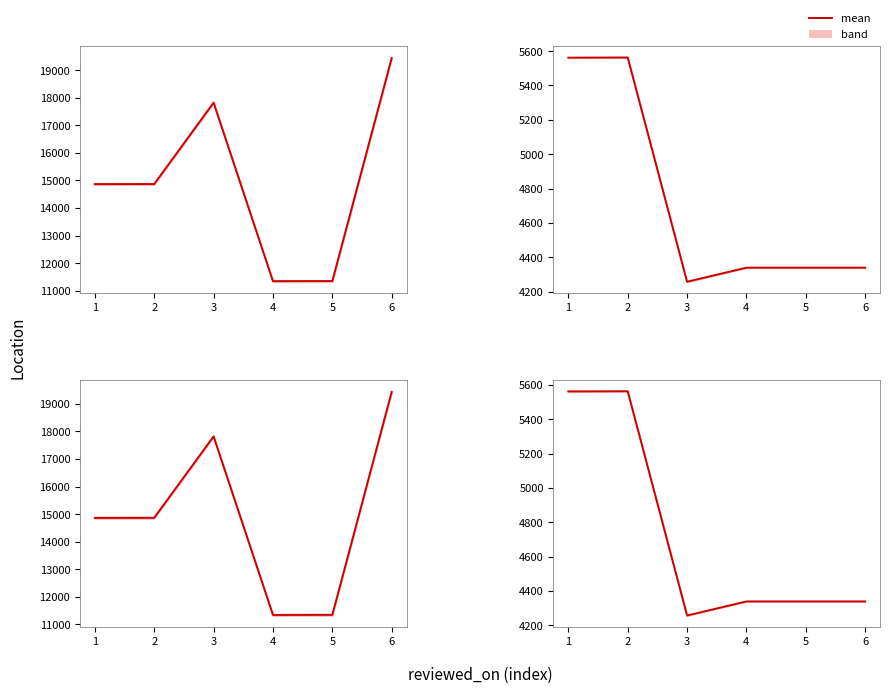

Which series has the largest total across all categories?

id